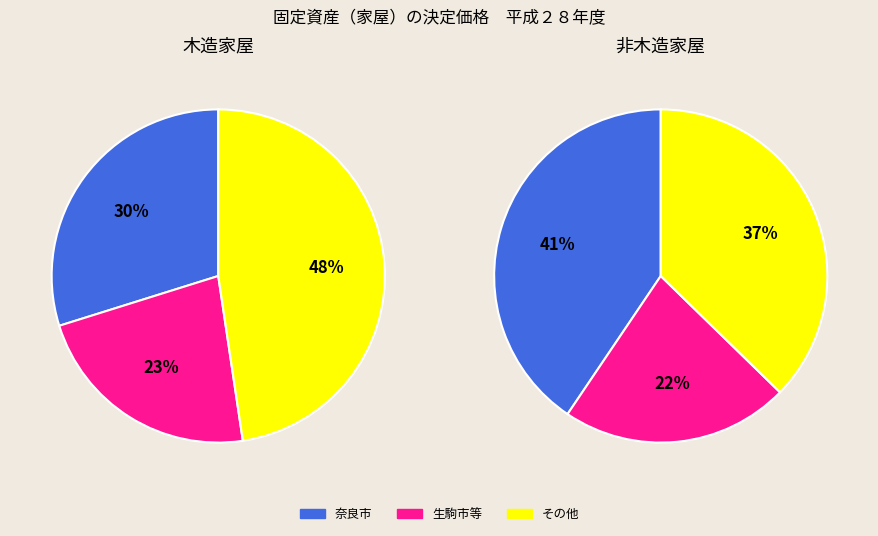

Is it true that 生駒市 is 22% of the pie?

False